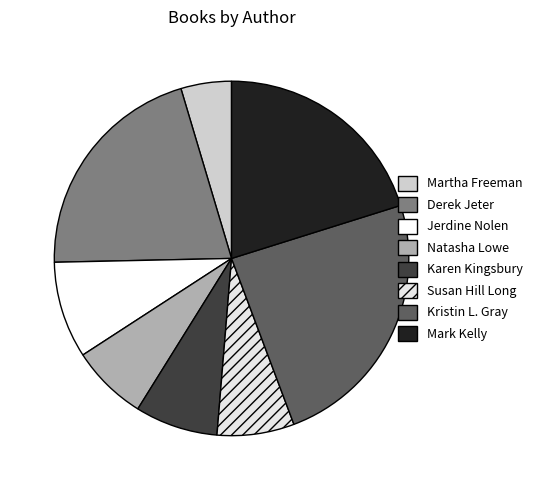

What is the ratio of the value at Natasha Lowe to the value at Karen Kingsbury?

0.9